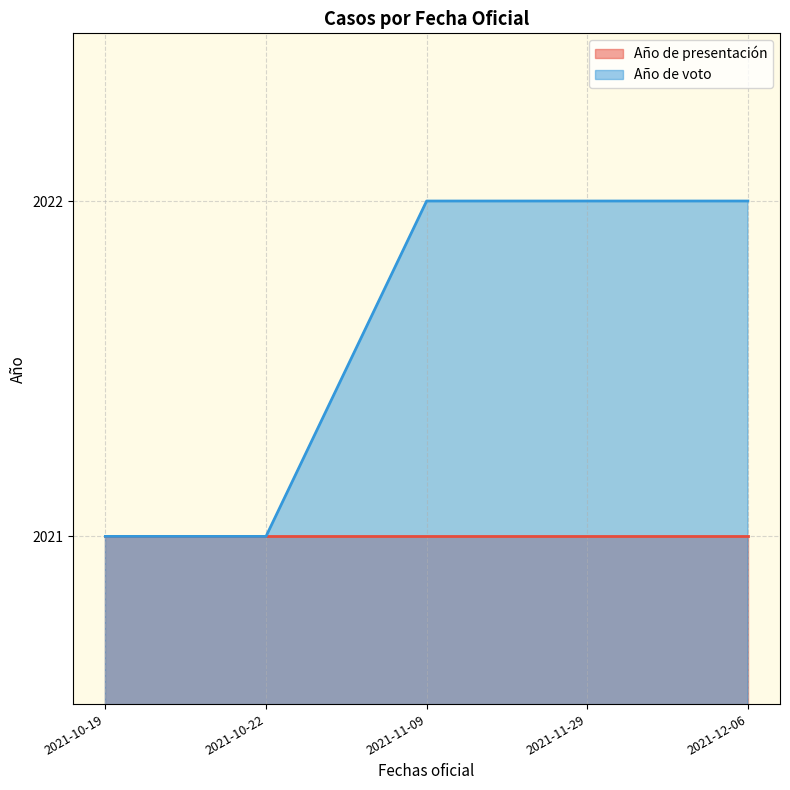

Does the chart have visible grid lines?

Yes